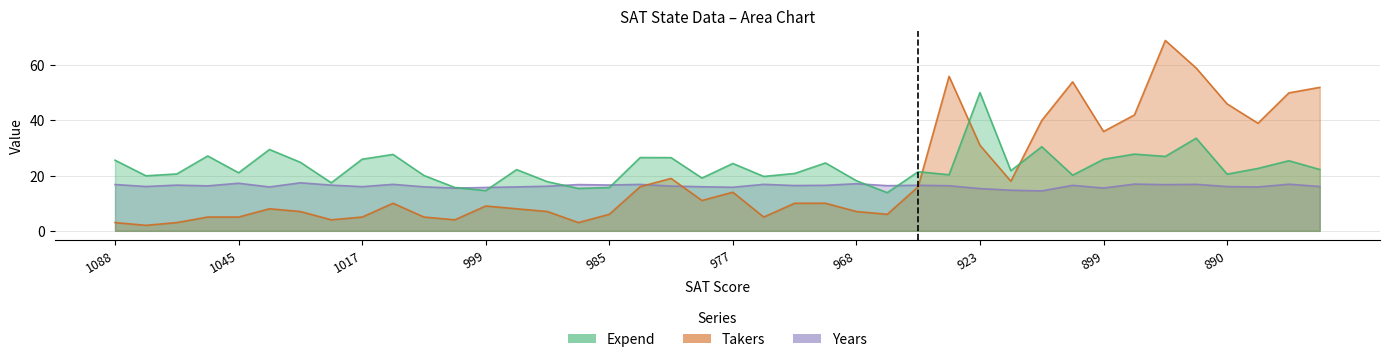

After their last crossing, which series has the higher values: Takers or Years?

Takers